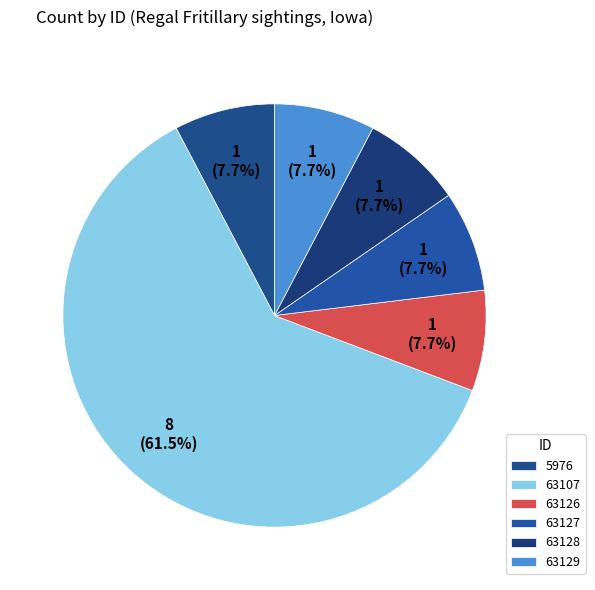

How many slices are in this pie chart?

6